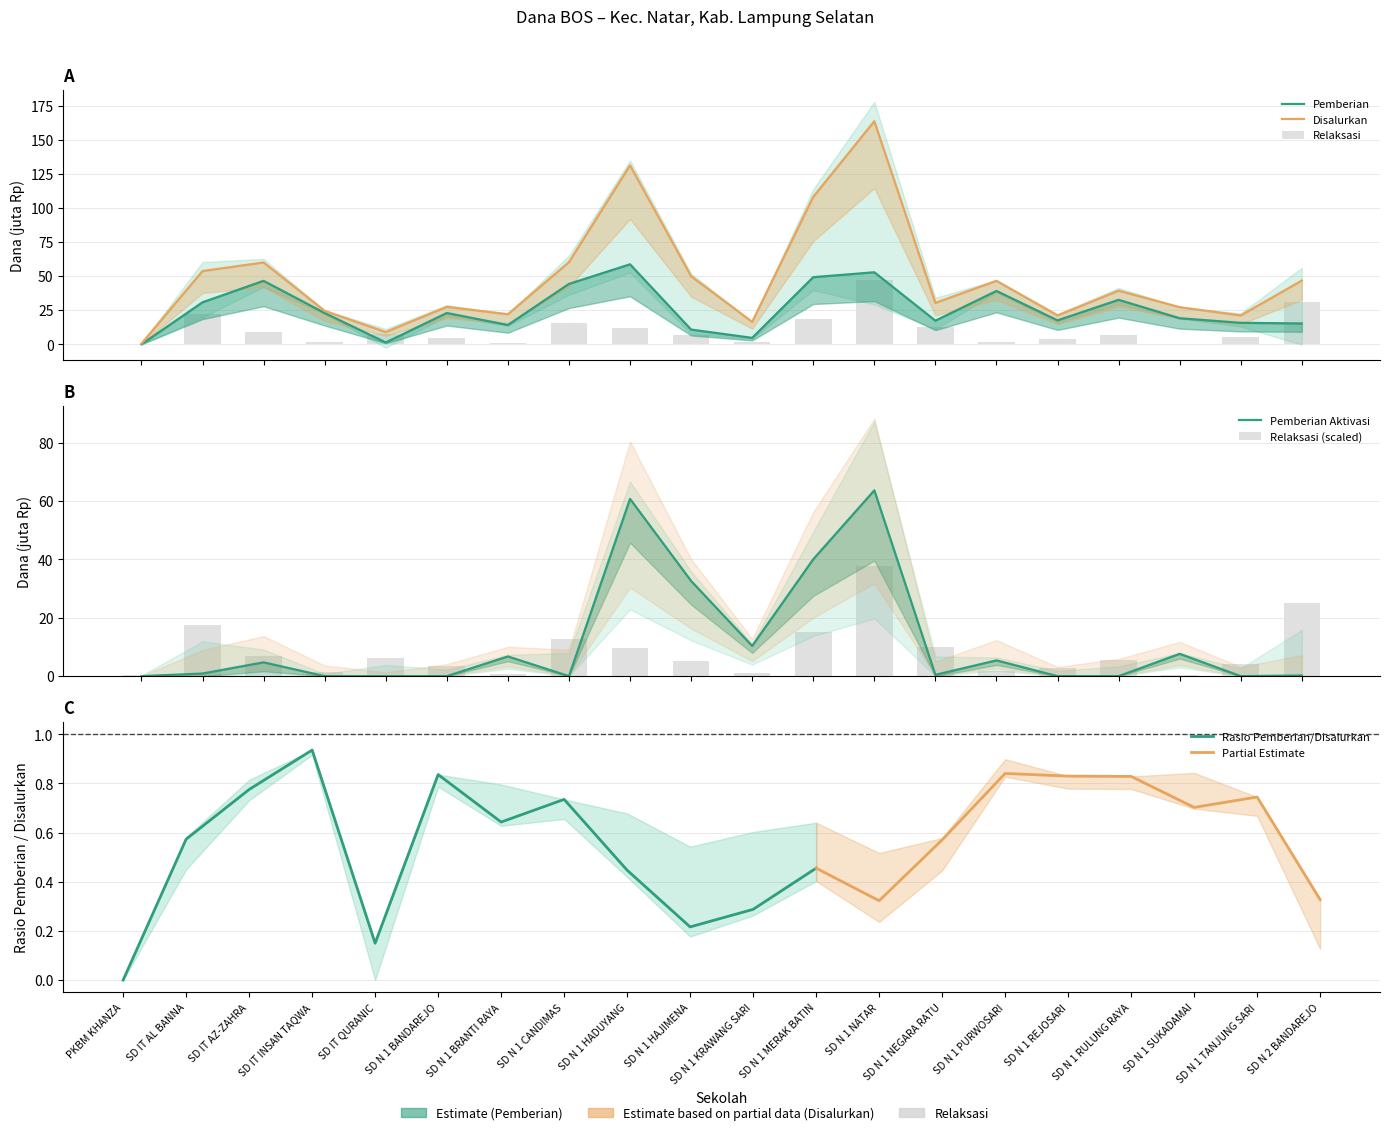

Which category has the lowest value across all series?

Disalurkan